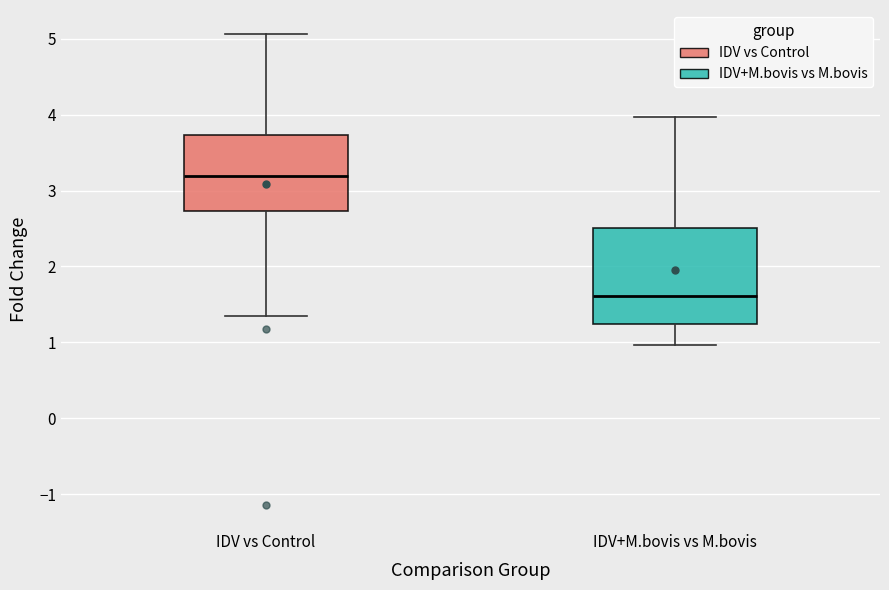

Which box has the highest median line?

IDV vs Control